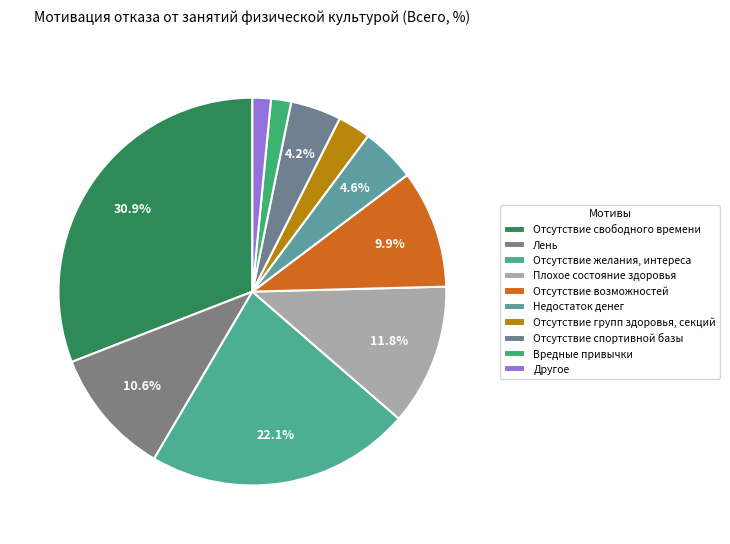

Which category has the biggest portion of the pie?

Отсутствие свободного времени